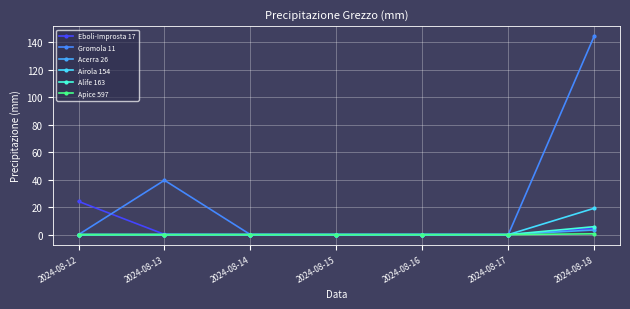

What is the sum of all Apice 597 values?

0.6